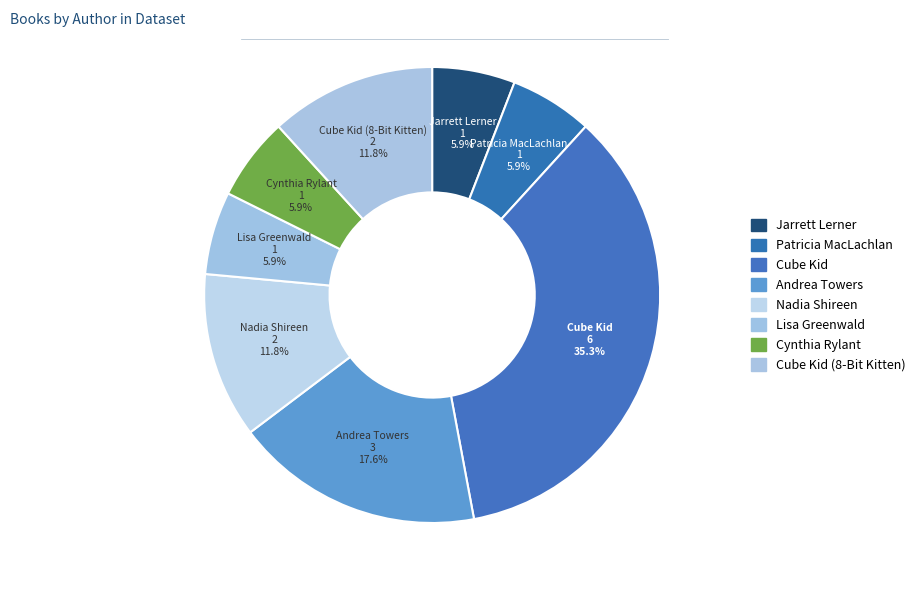

How many segments does this pie chart have?

8